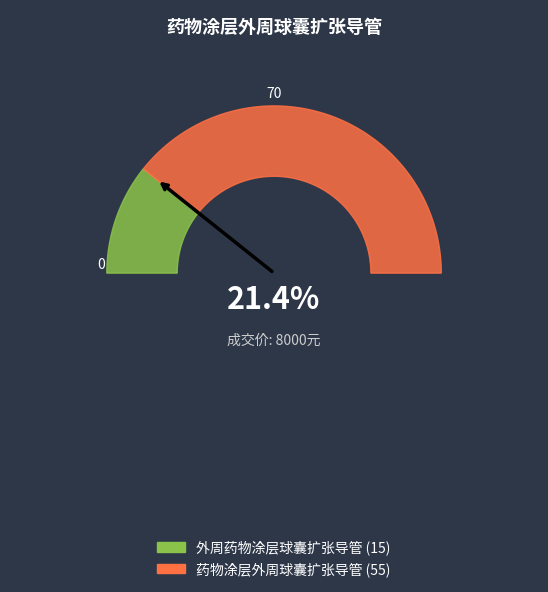

Which has a higher value, 外周药物涂层球囊扩张导管 or 药物涂层外周球囊扩张导管?

药物涂层外周球囊扩张导管